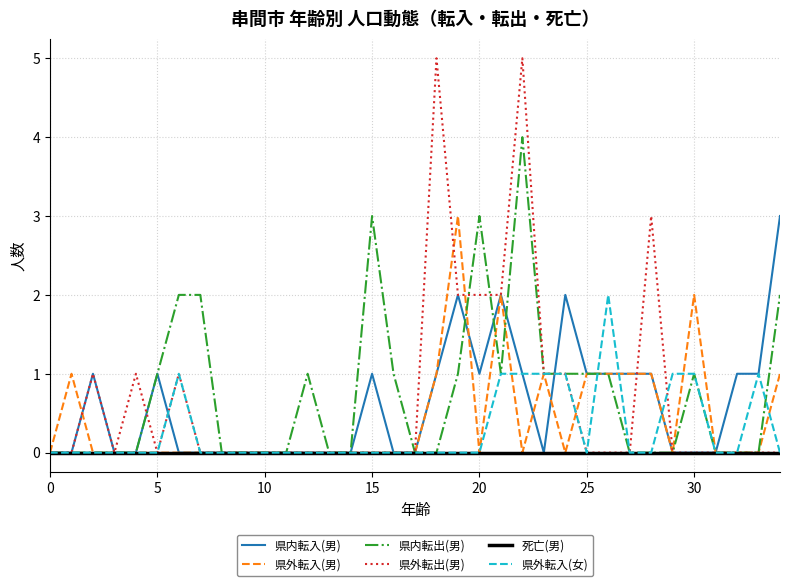

How many lines are shown in the chart?

6